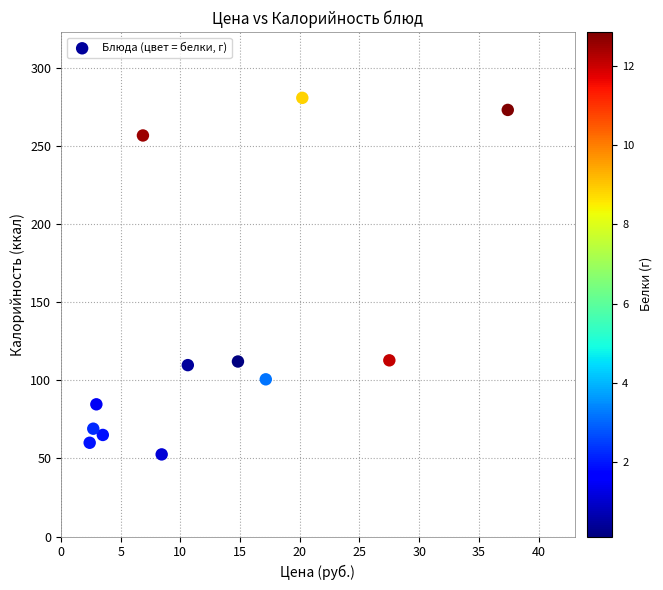

What is the average Y value?

131.4